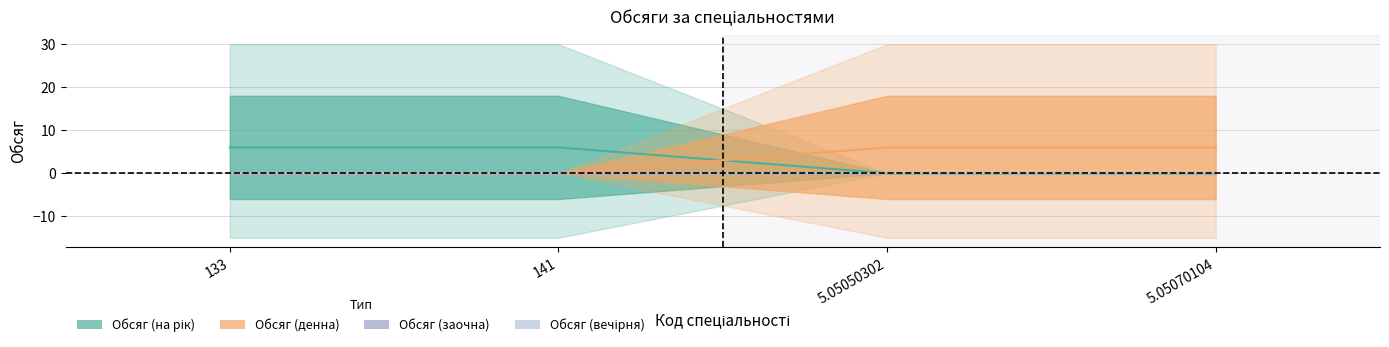

List the labels in order of Обсяг (на рік) value, smallest first.

5.05050302, 5.05070104, 133, 141